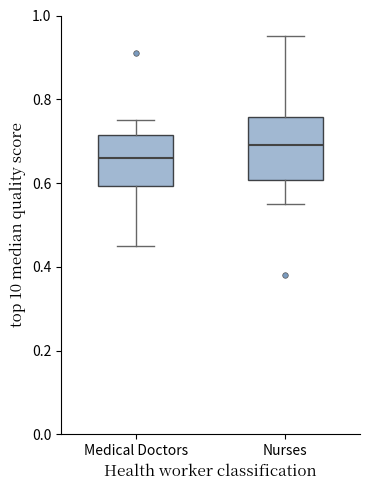

Which box has the highest median line?

Nurses